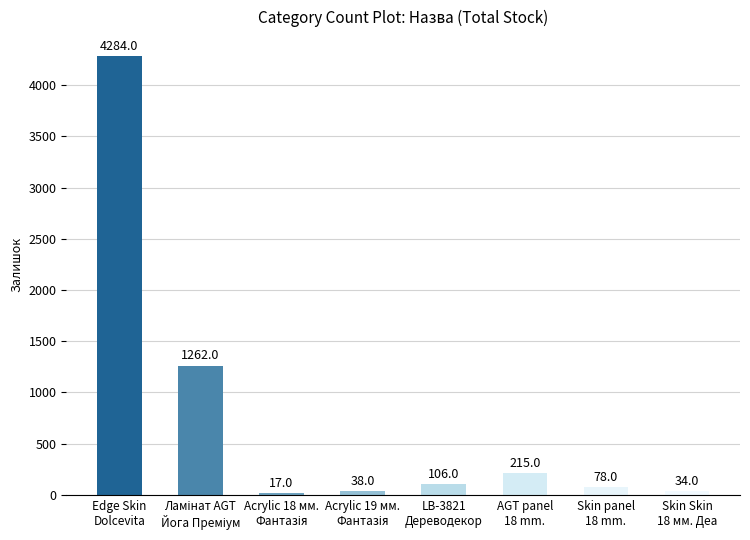

What is the average value?

754